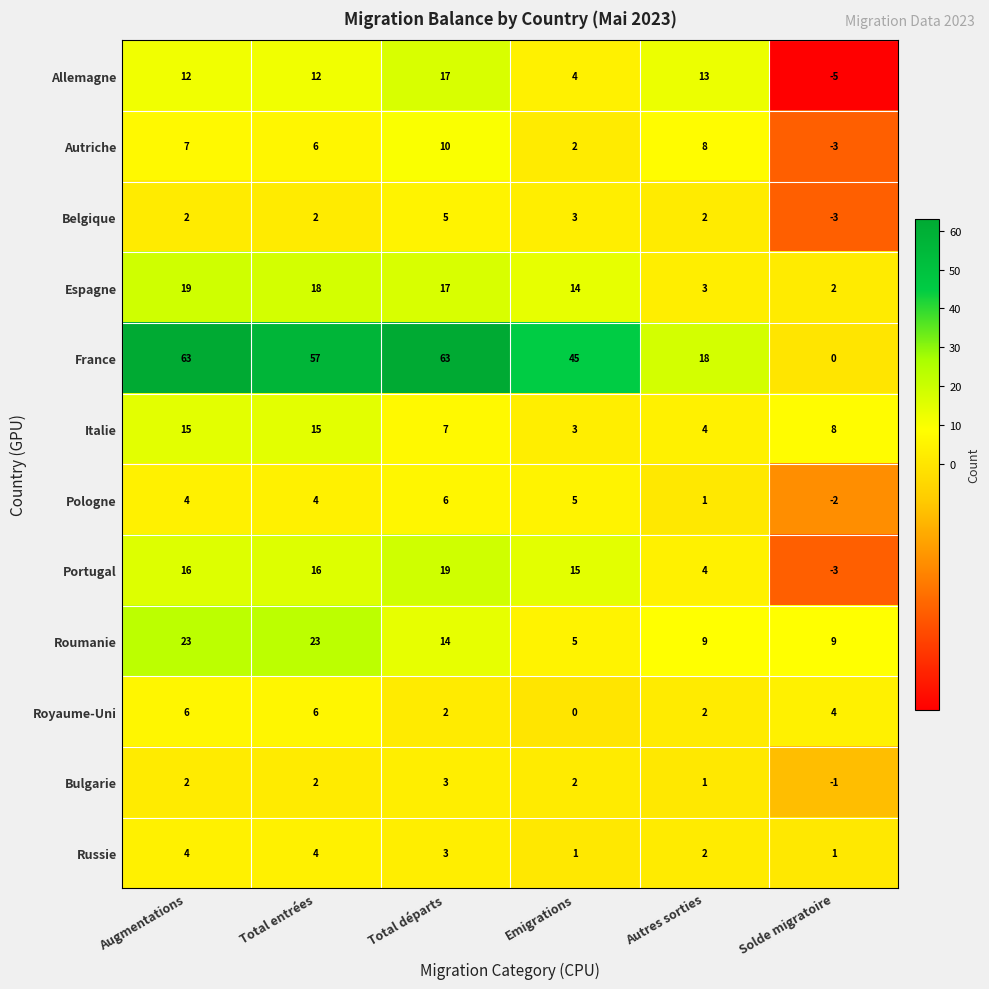

At how many categories does at least one series exceed 40?

4